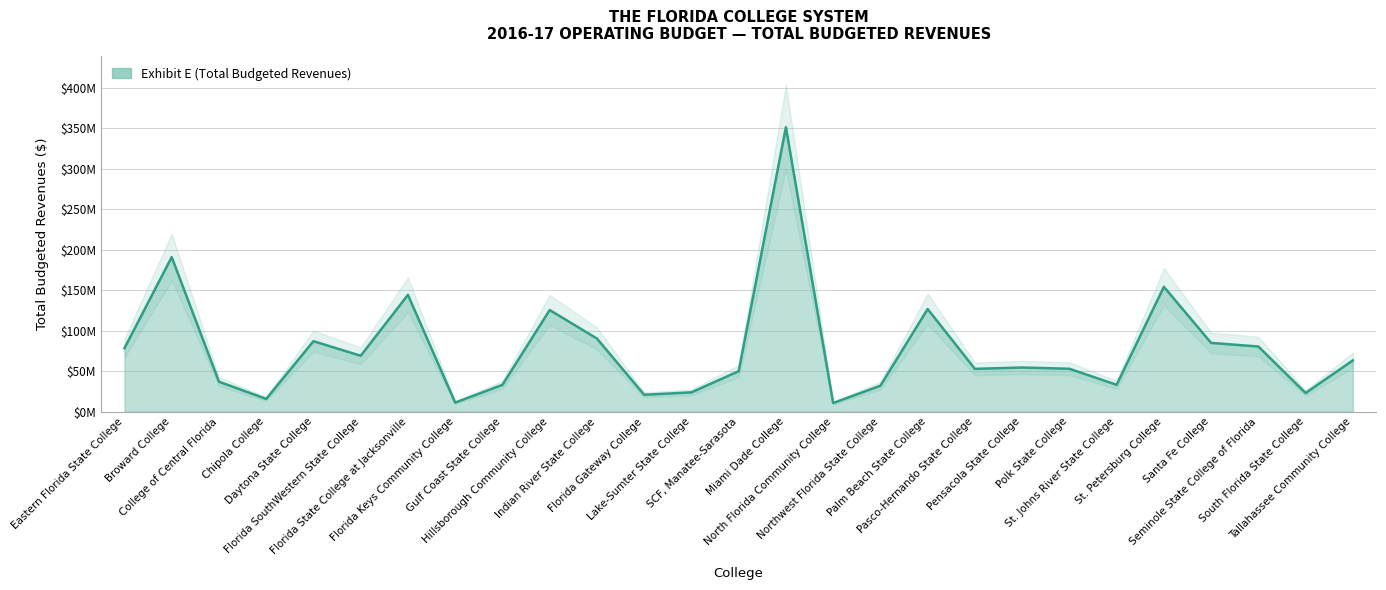

Reading right to left, what are all the values shown in this chart?

Tallahassee Community College=63266756.0	South Florida State College=22985213.0	Seminole State College of Florida=80387198.0	Santa Fe College=84856264.0	St. Petersburg College=154102961.0	St. Johns River State College=33089315.0	Polk State College=52946994.0	Pensacola State College=54462836.0	Pasco-Hernando State College=52799491.0	Palm Beach State College=126689629.0	Northwest Florida State College=31978349.0	North Florida Community College=10643102.0	Miami Dade College=351177995.0	SCF, Manatee-Sarasota=49907836.0	Lake-Sumter State College=23802704.0	Florida Gateway College=20829226.0	Indian River State College=90271494.0	Hillsborough Community College=125443306.0	Gulf Coast State College=33083638.0	Florida Keys Community College=11208562.0	Florida State College at Jacksonville=144164999.0	Florida SouthWestern State College=69034819.0	Daytona State College=86938559.0	Chipola College=15716205.0	College of Central Florida=36996569.0	Broward College=190788856.0	Eastern Florida State College=78371894.3